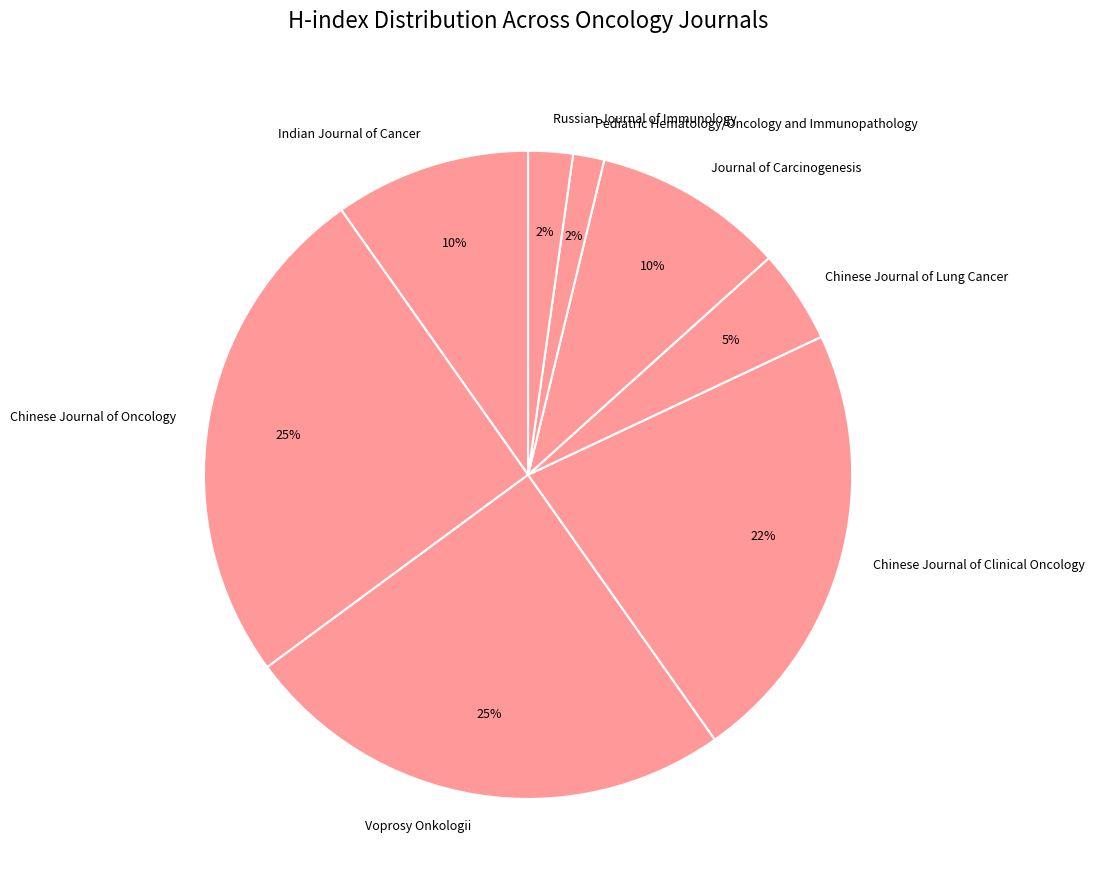

Is Chinese Journal of Clinical Oncology the majority of the pie?

No